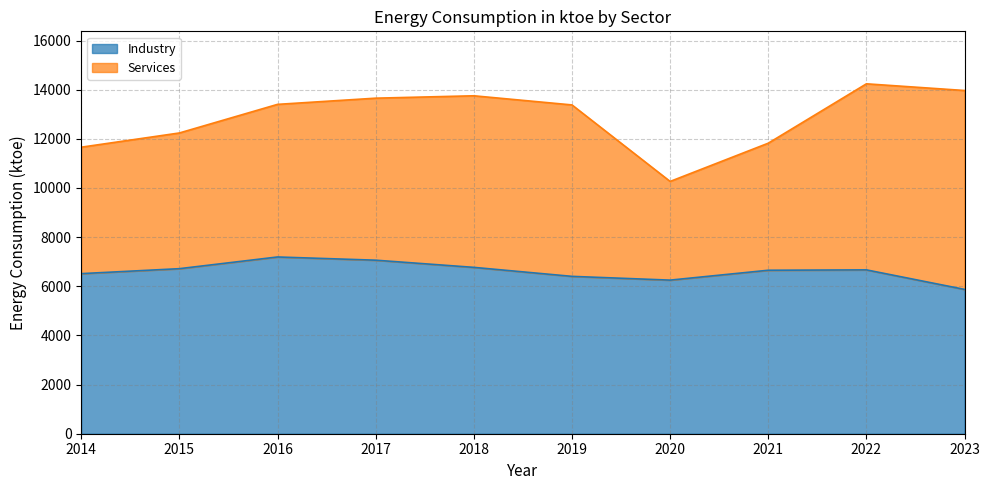

What is the minimum value shown in the chart?

5872